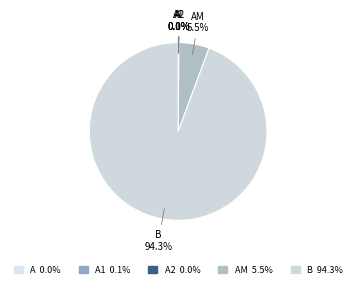

Which slice is the largest?

B 94.3%